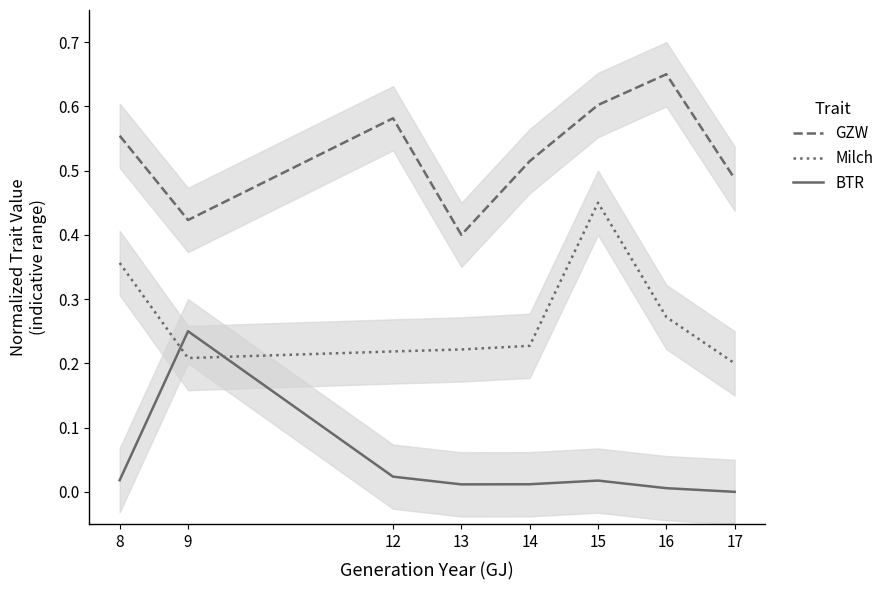

What is the difference between the second highest and minimum values in the GZW series?

0.2